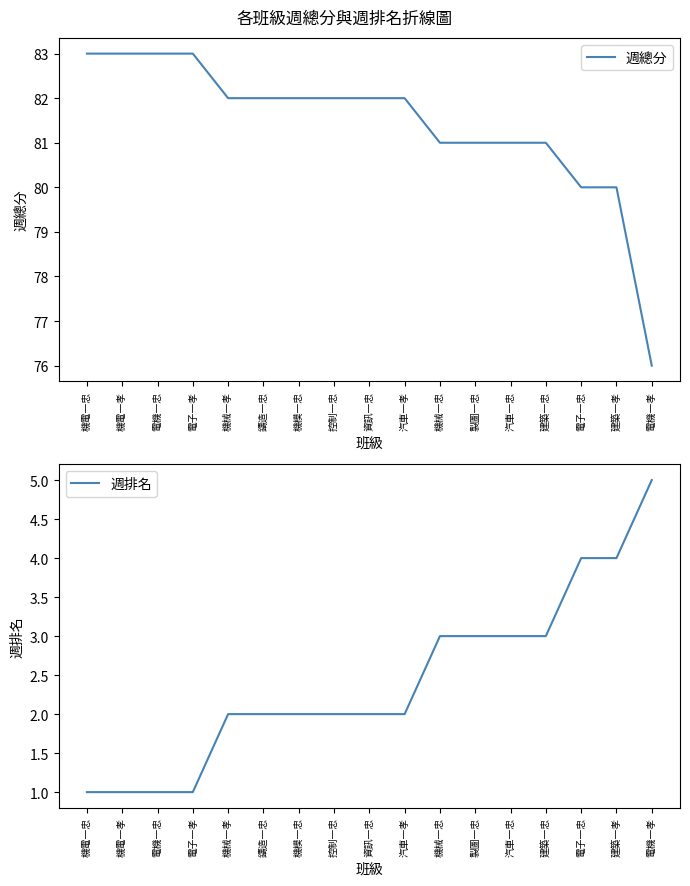

The 週排名 series shows 3 at 鑄造一忠. True or false?

False